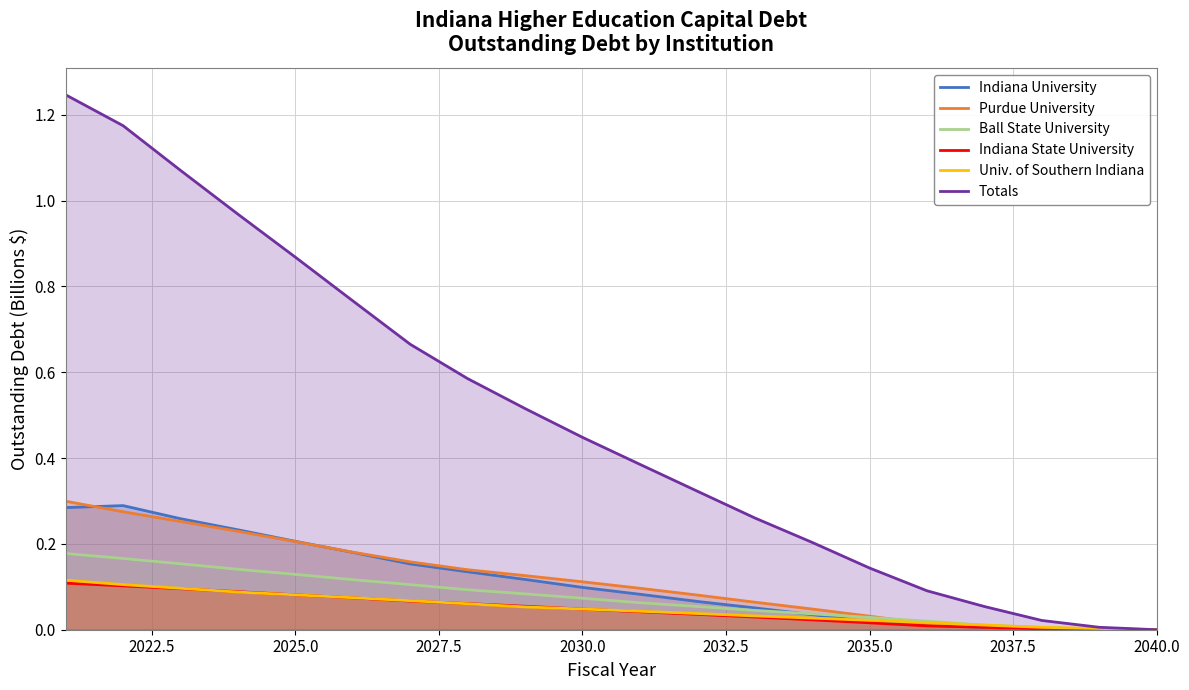

The Indiana University series shows 0.1 at 2025.0. True or false?

False